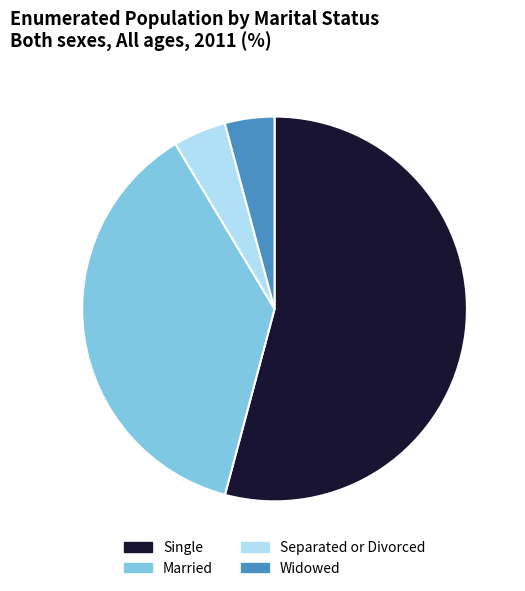

Which has a higher value, Widowed or Single?

Single